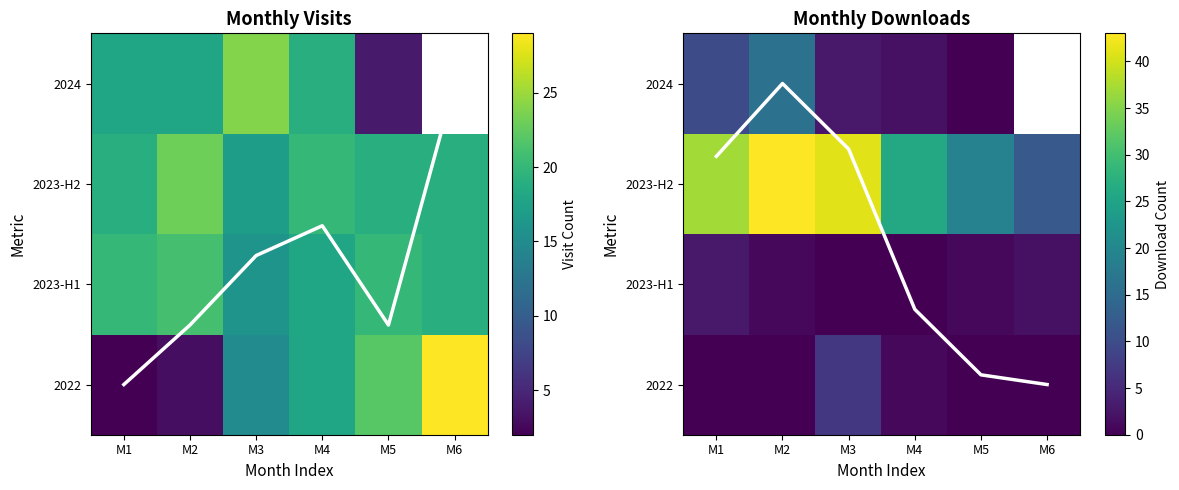

List the labels in order of visit_trend_dashed value, largest first.

M6, M4, M3, M2, M5, M1